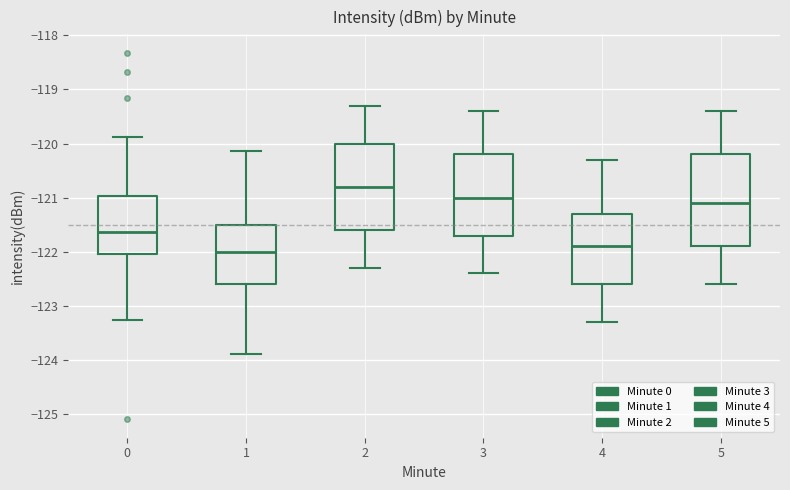

Reading left to right, transcribe this box plot: for each box, give where its median line is, the range the box spans, and where its two whiskers end, as read against the y-axis. The values are not printed on the chart, so give them approximately, as read against the axis.

0: median -121.6, box -122.0 to -121.0, whiskers -123.3 to -119.9
1: median -122.0, box -122.6 to -121.5, whiskers -123.9 to -120.1
2: median -120.8, box -121.6 to -120.0, whiskers -122.3 to -119.3
3: median -121.0, box -121.7 to -120.2, whiskers -122.4 to -119.4
4: median -121.9, box -122.6 to -121.3, whiskers -123.3 to -120.3
5: median -121.1, box -121.9 to -120.2, whiskers -122.6 to -119.4